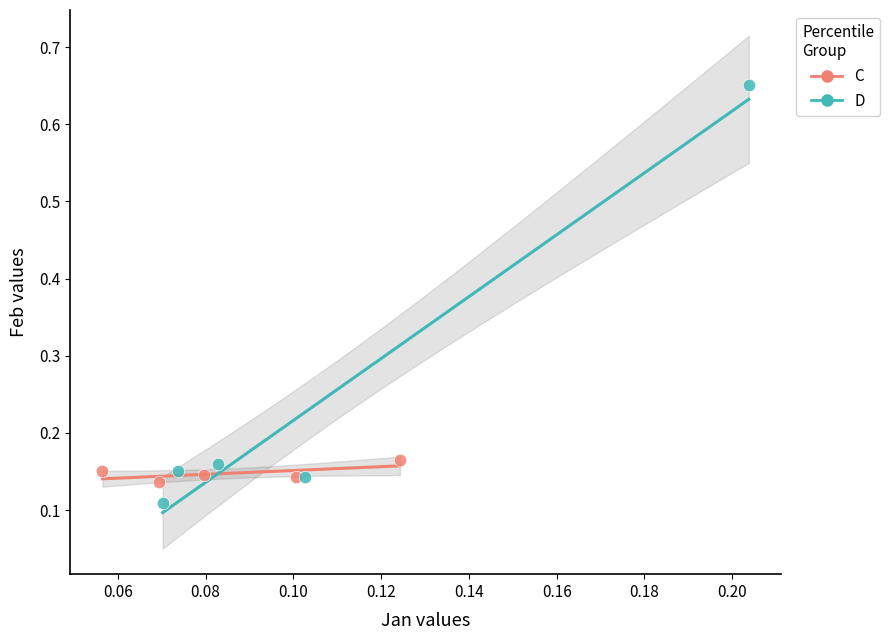

Which series reaches the maximum Y coordinate?

D